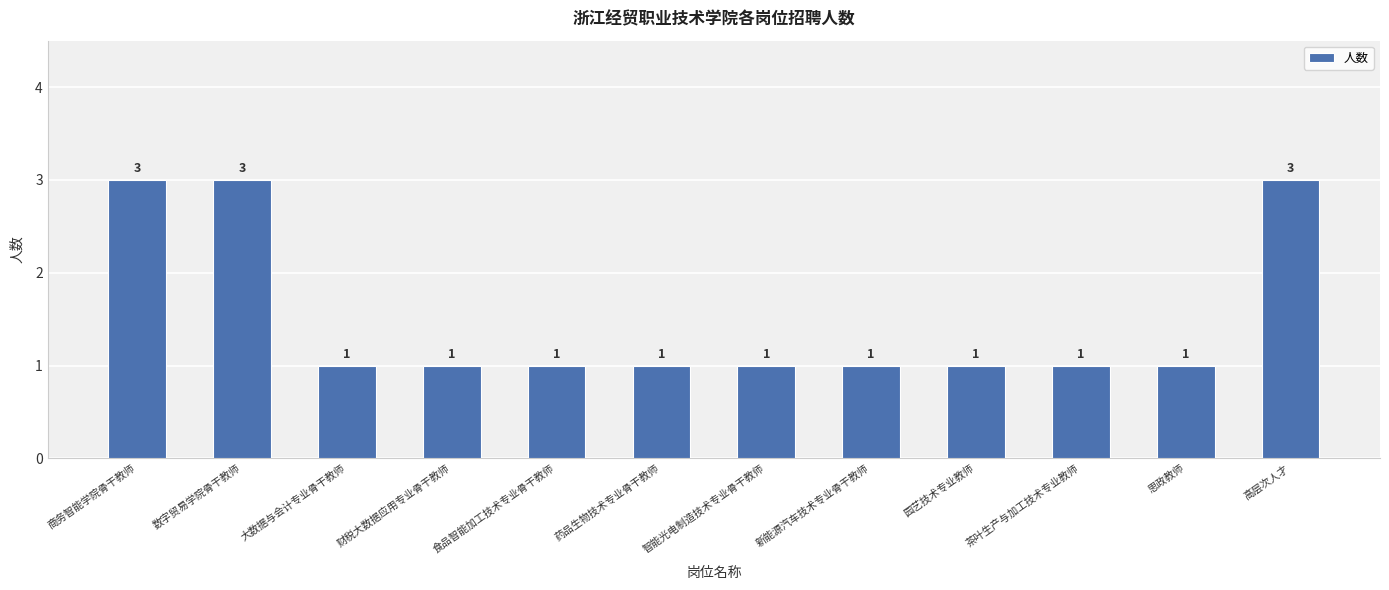

Approximately how many times larger is the value at 智能光电制造技术专业骨干教师 compared to 商务智能学院骨干教师?

0.3